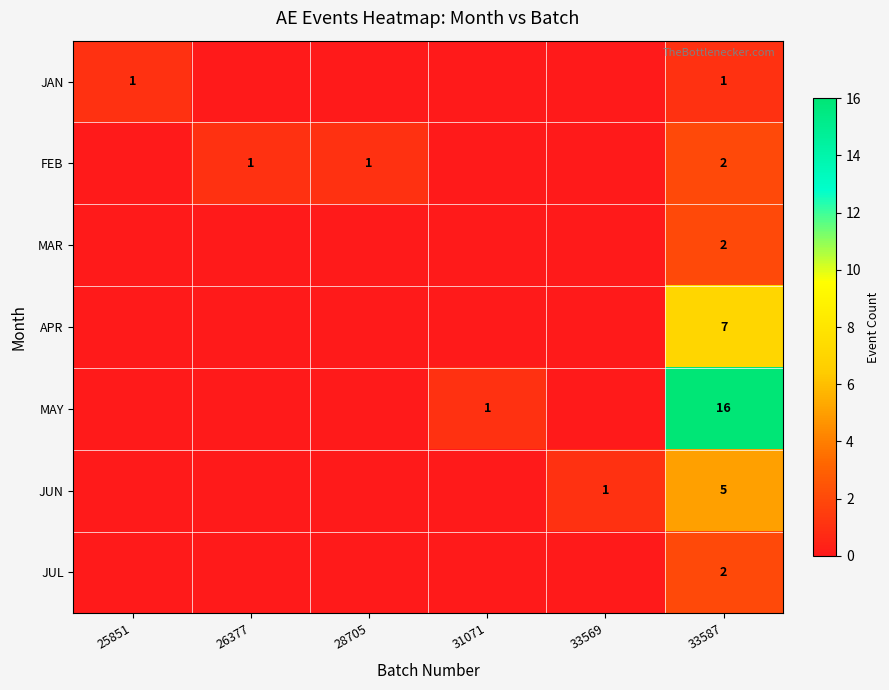

Is it true that JUN equals -3 at 26377?

False